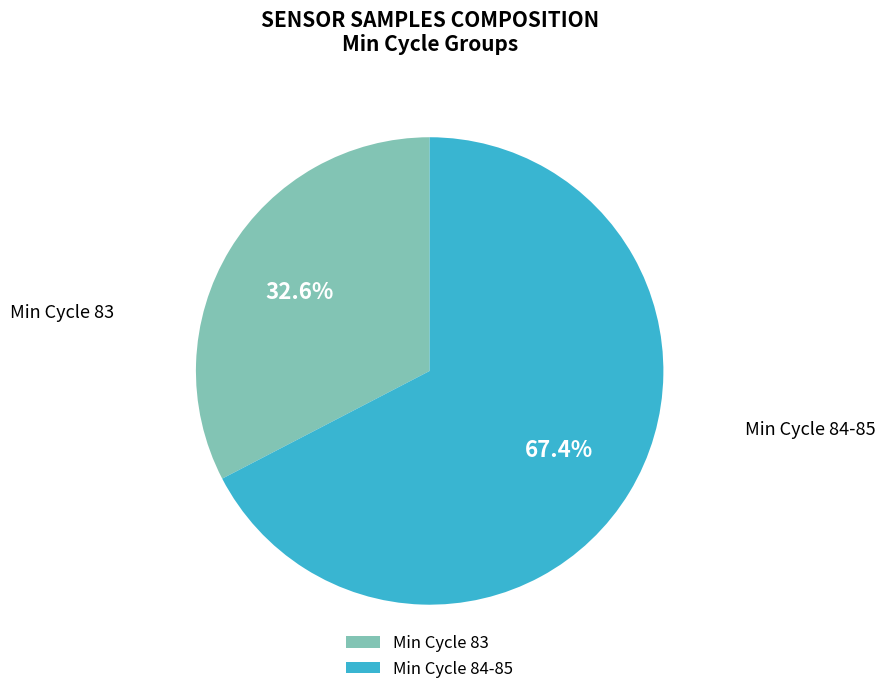

What is the majority slice?

Min Cycle 84-85